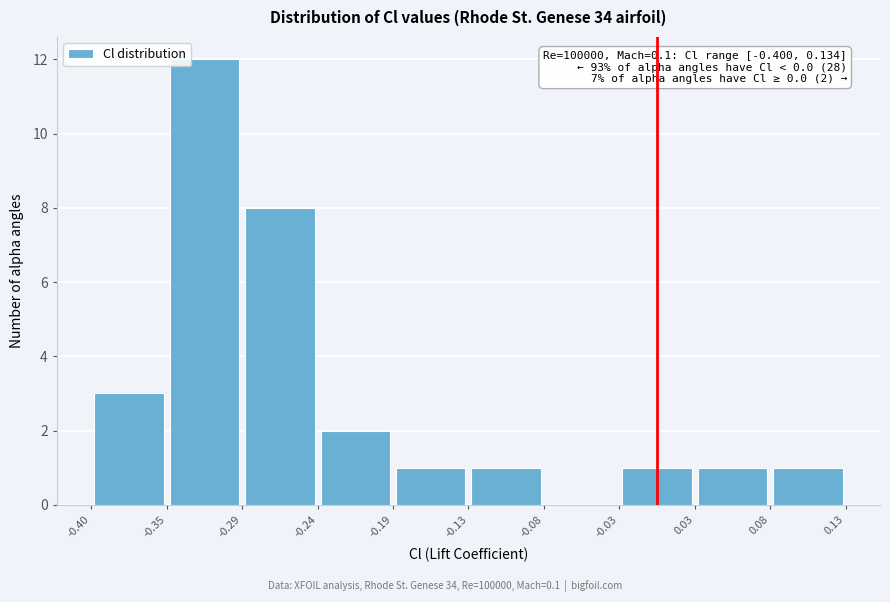

Which range on the x-axis has the tallest bar?

-0.35 to -0.29